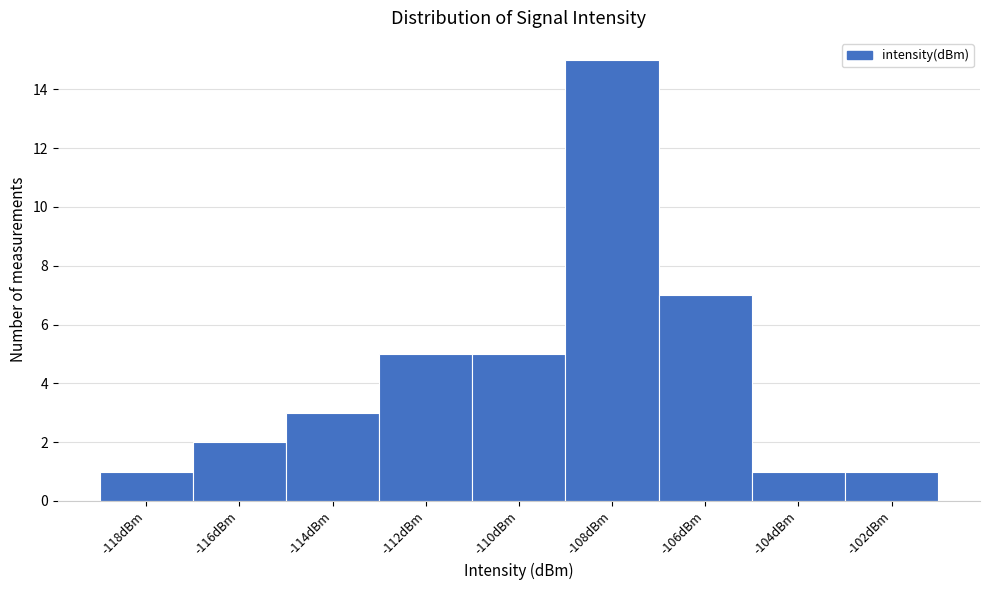

Reading left to right, transcribe all the data shown in this chart.

-118dBm=1	-116dBm=2	-114dBm=3	-112dBm=5	-110dBm=5	-108dBm=15	-106dBm=7	-104dBm=1	-102dBm=1